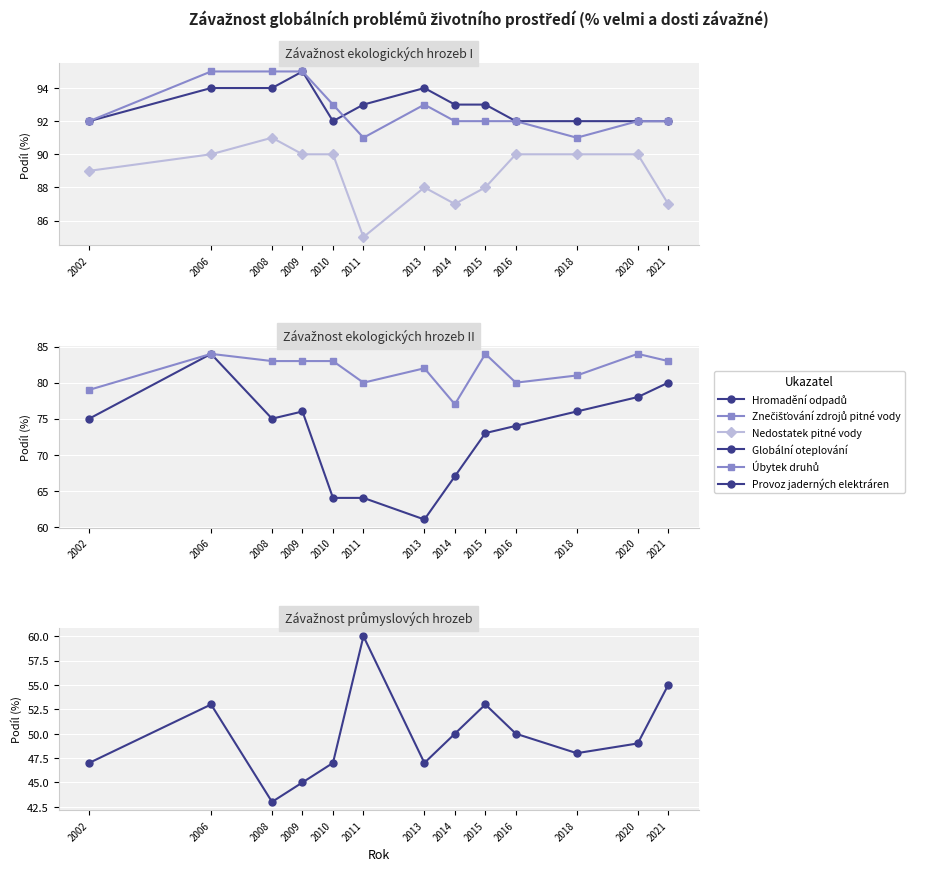

What is the minimum value for Znečišťování zdrojů pitné vody?

91